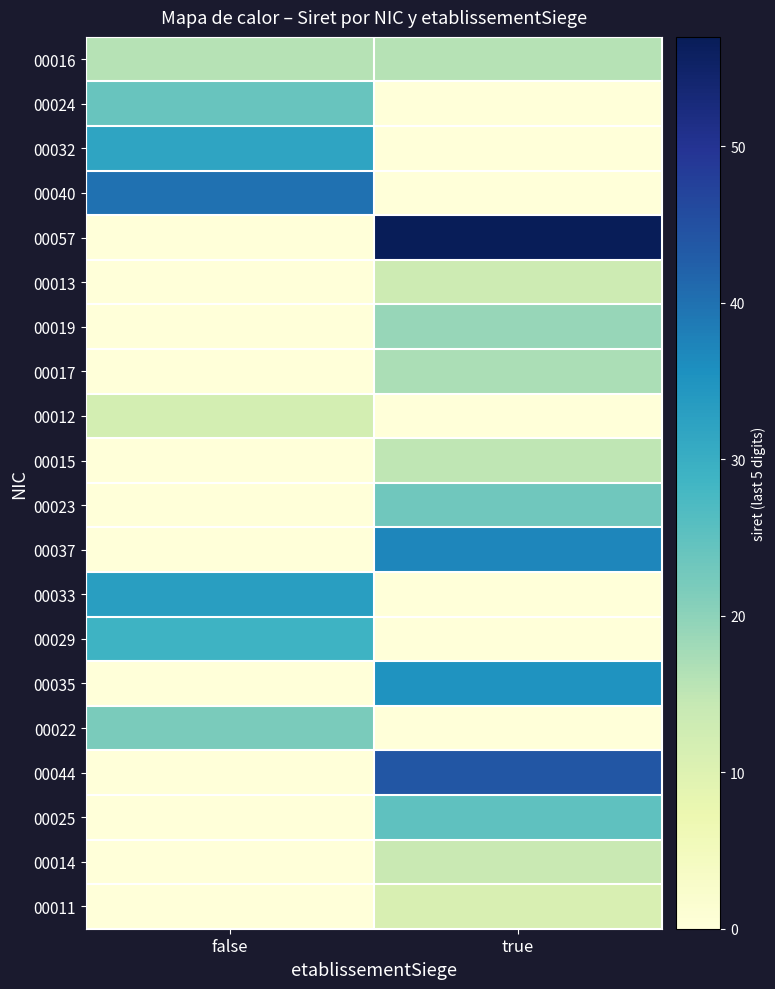

Between false and true, which is larger?

false